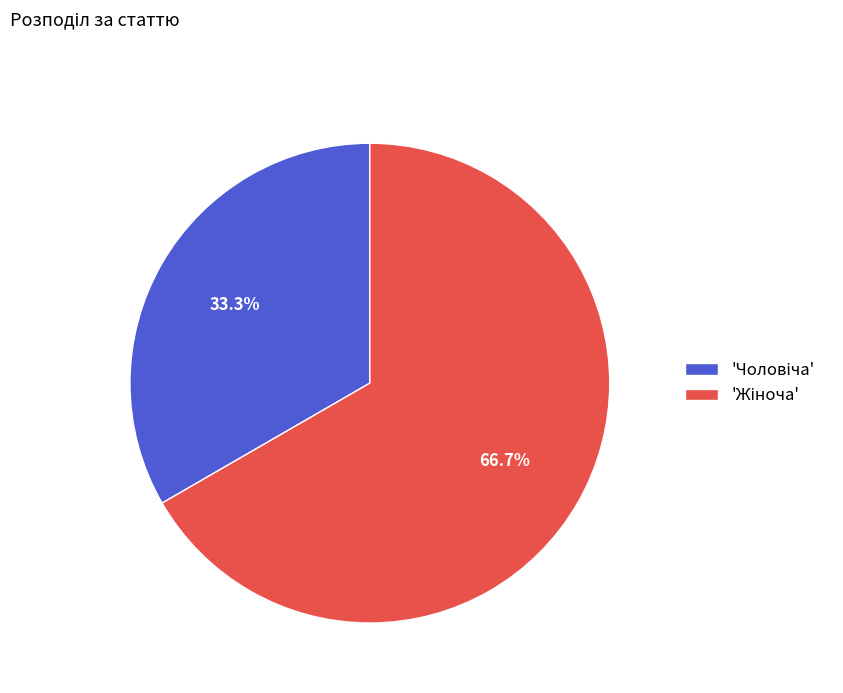

Is there a majority slice in this chart?

Yes